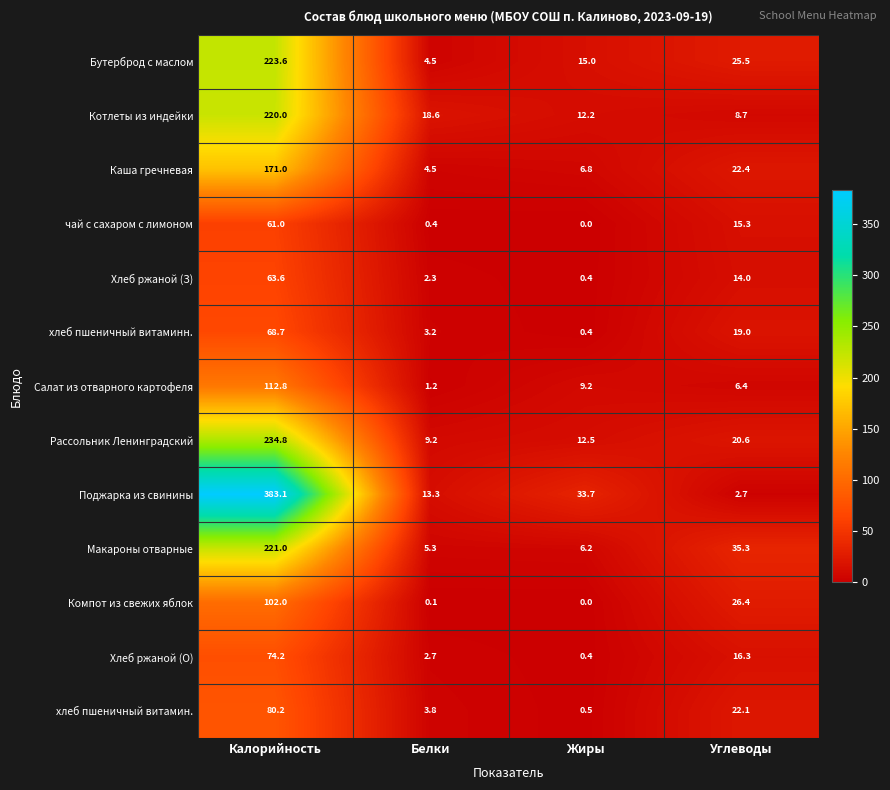

Is it true that хлеб пшеничный витамин. equals 6.3 at Углеводы?

False